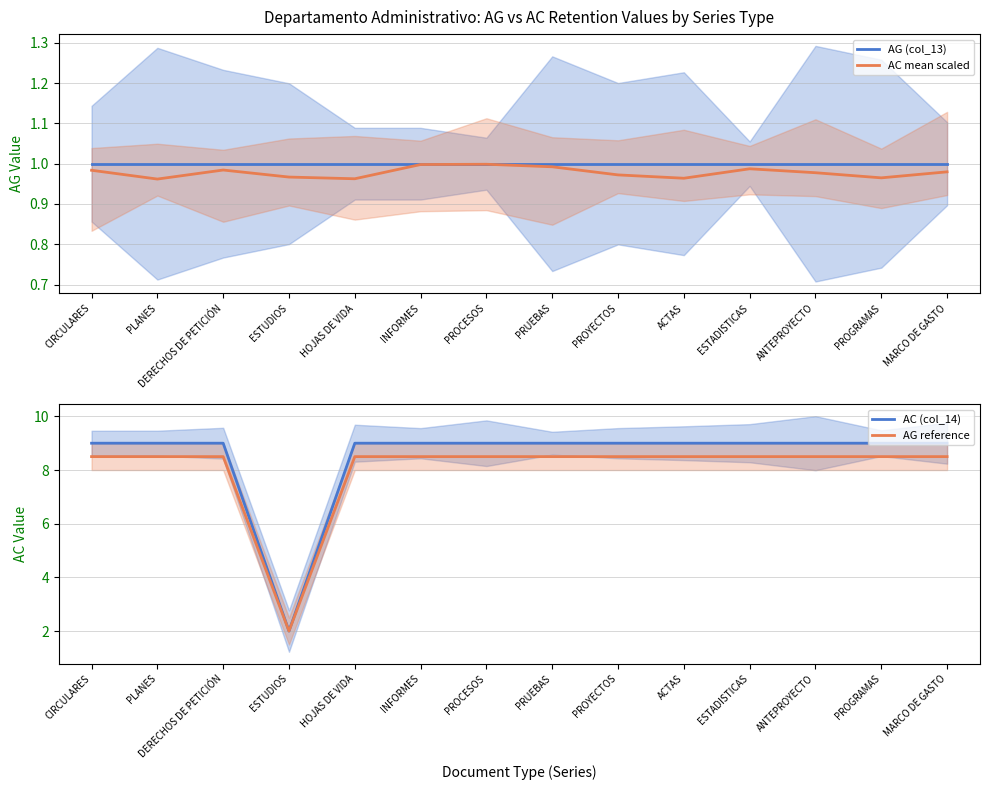

The AC (col_14) series shows 15.0 at PROCESOS. True or false?

False